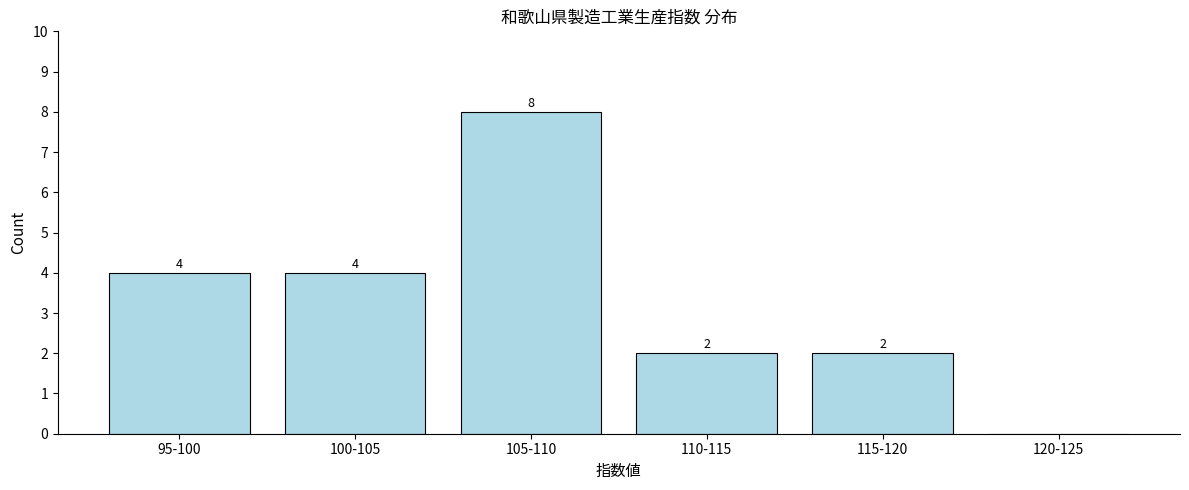

True or false: the data shows 3 at 115-120.

False